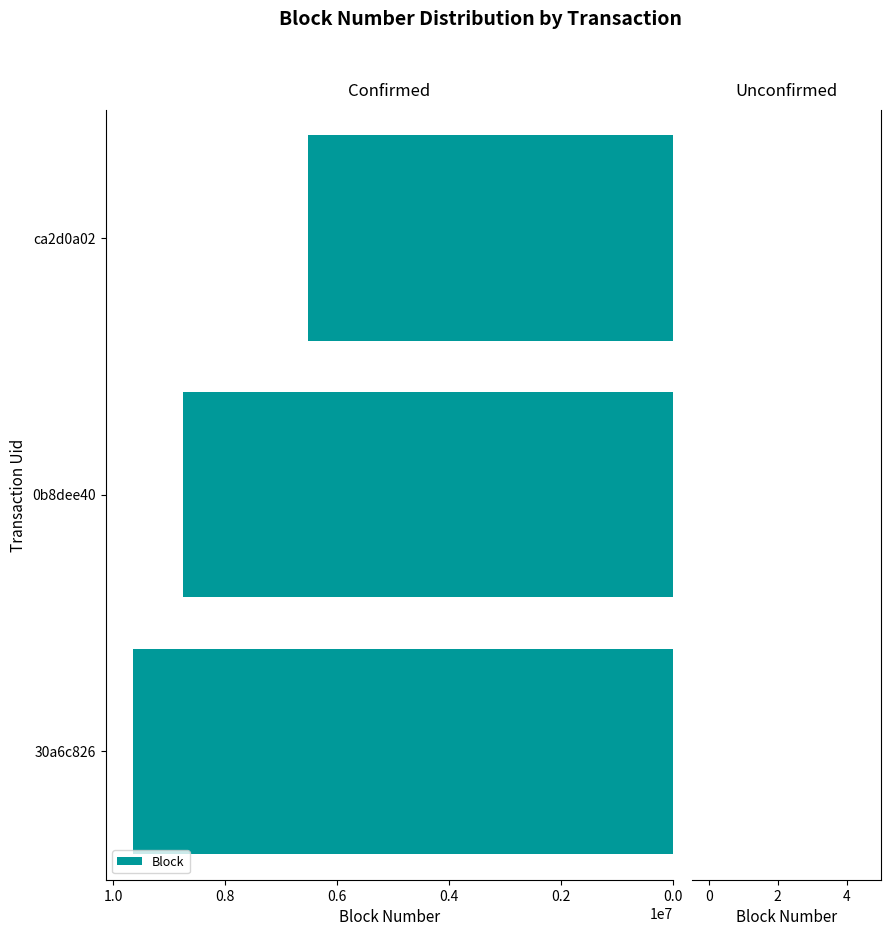

Reading bottom to top, what are all the values shown in this chart?

9645294	8747100	6511011